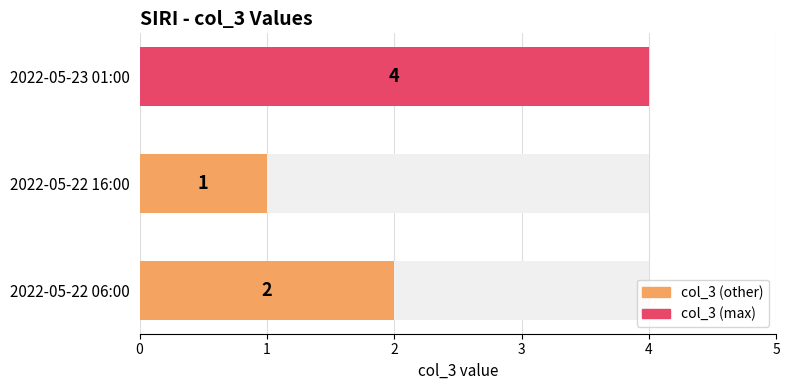

What is the difference between the maximum and second lowest values?

2